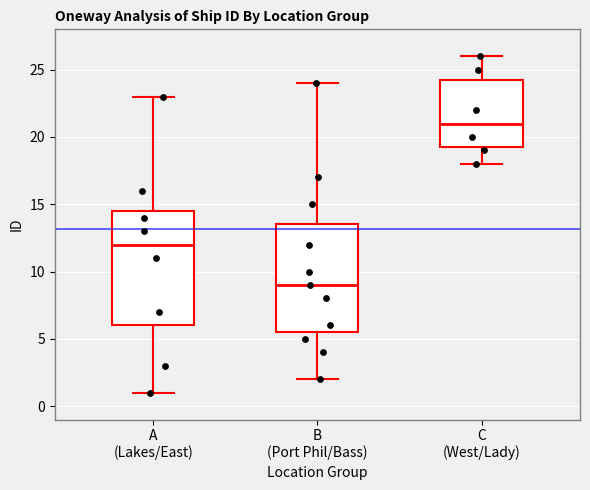

Where does the median line of the box for C (West/Lady) sit on the y-axis? The values are not printed on the chart, so give them approximately, as read against the axis.

21.0